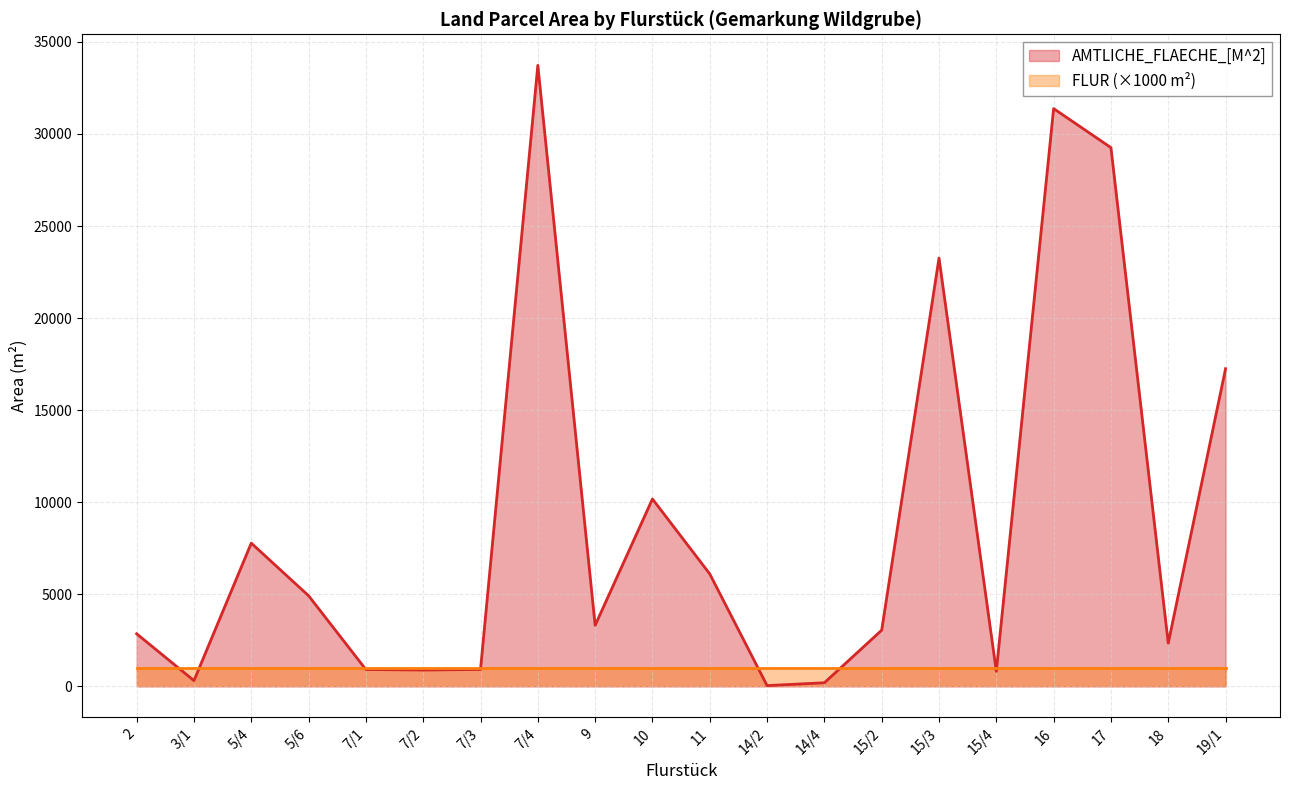

Does the chart display data point markers on the line(s)?

No